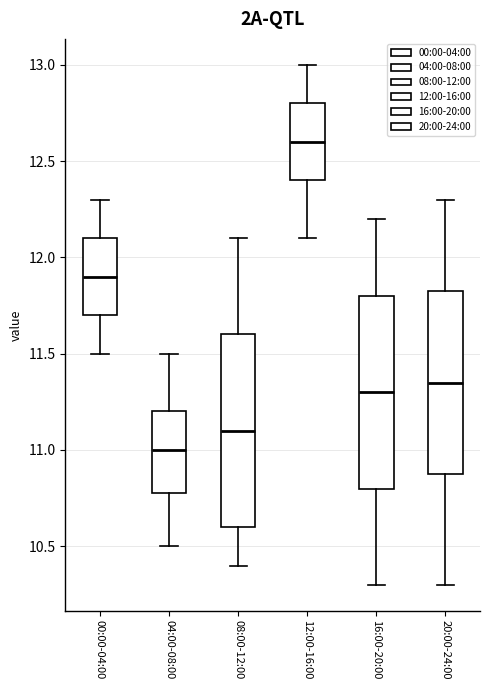

Reading left to right, read every box against the y-axis: the position of its median line, the range the box covers, and the ends of its whiskers. The values are not printed on the chart, so give them approximately, as read against the axis.

00:00-04:00: median 11.90, box 11.70 to 12.10, whiskers 11.50 to 12.30
04:00-08:00: median 11.00, box 10.80 to 11.20, whiskers 10.50 to 11.50
08:00-12:00: median 11.10, box 10.60 to 11.60, whiskers 10.40 to 12.10
12:00-16:00: median 12.60, box 12.40 to 12.80, whiskers 12.10 to 13.00
16:00-20:00: median 11.30, box 10.80 to 11.80, whiskers 10.30 to 12.20
20:00-24:00: median 11.35, box 10.90 to 11.85, whiskers 10.30 to 12.30